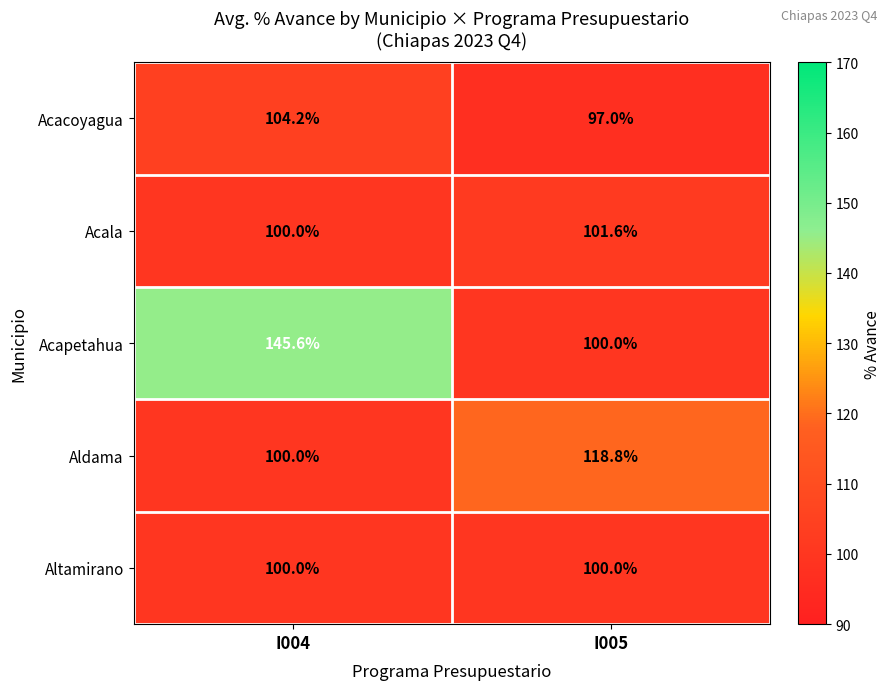

Reading left to right, extract all data points from this chart.

Acacoyagua: I004=104.2	I005=97.0
Acala: I004=100.0	I005=101.6
Acapetahua: I004=145.6	I005=100.0
Aldama: I004=100.0	I005=118.8
Altamirano: I004=100.0	I005=100.0